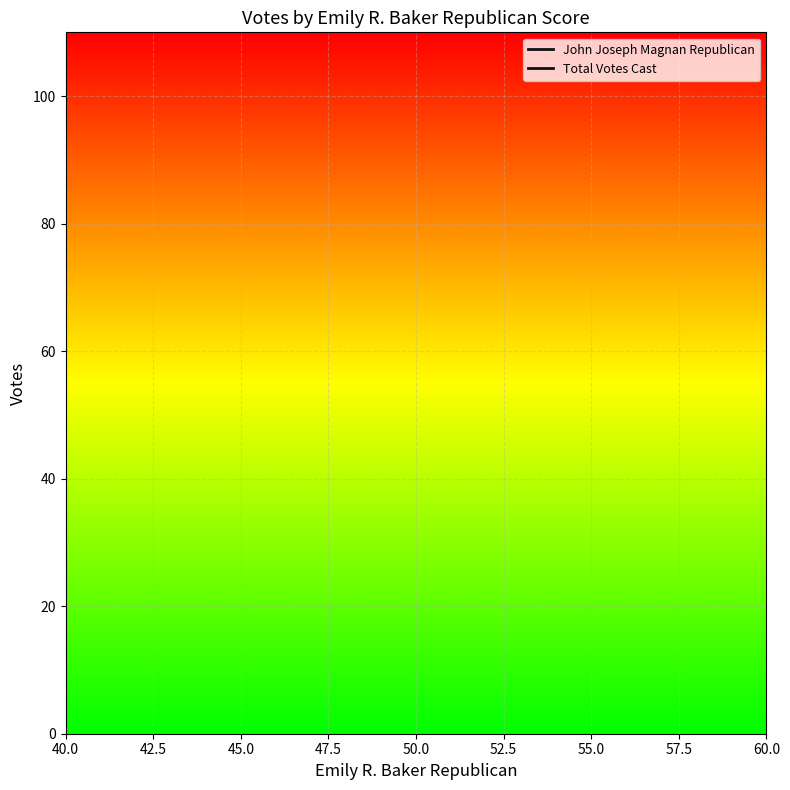

True or false: John Joseph Magnan Republican has a value of 33 at 40.0.

True